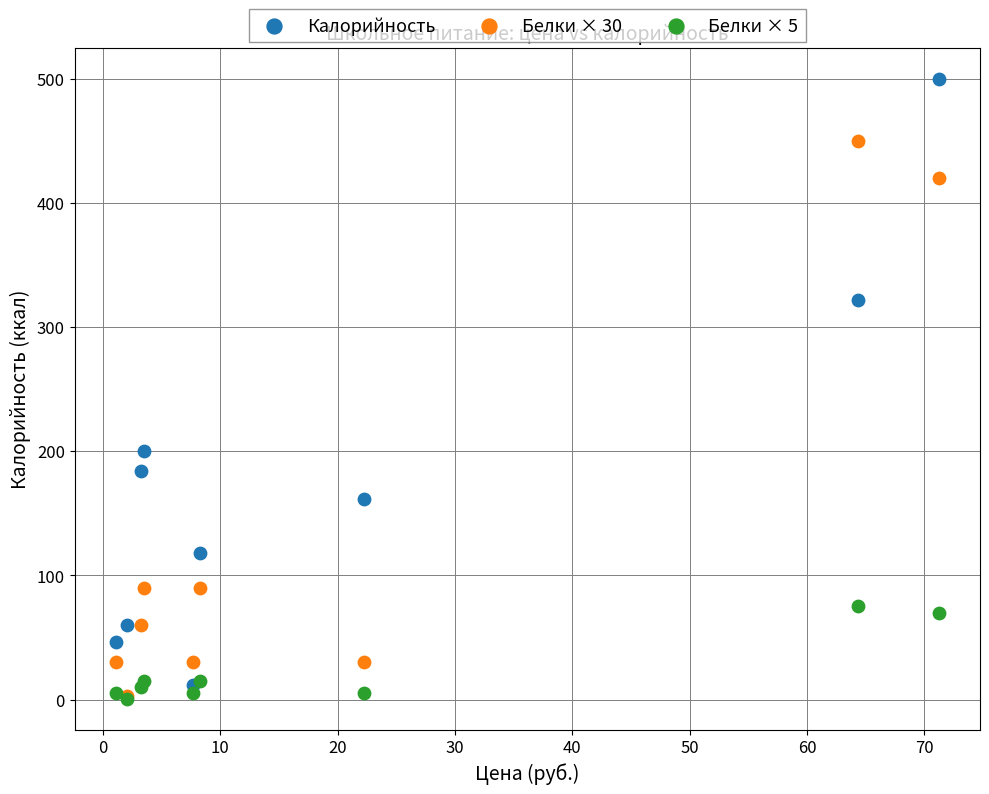

In the Калорийность series, what Y value is closest to 256?

200.0